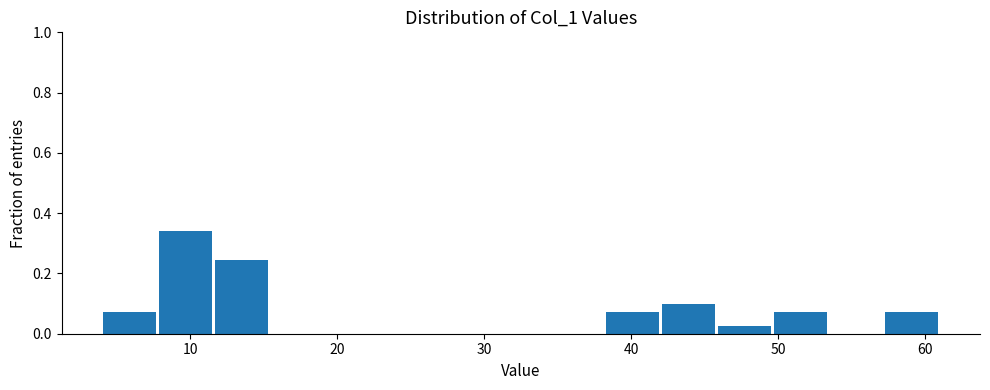

Around what value on the x-axis is the tallest bar? Give the approximate position of its centre, as read against the axis.

10